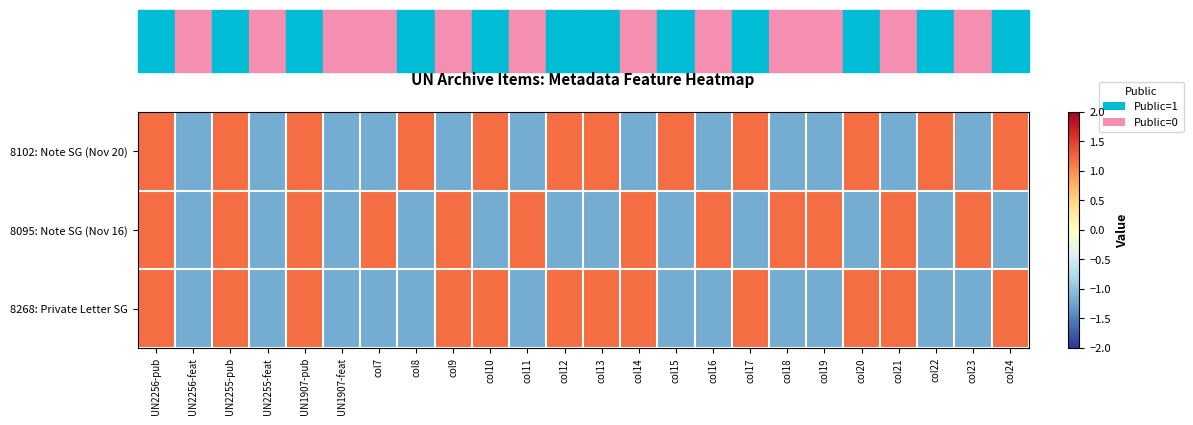

At which category is the sum across all series the highest?

UN2256-pub